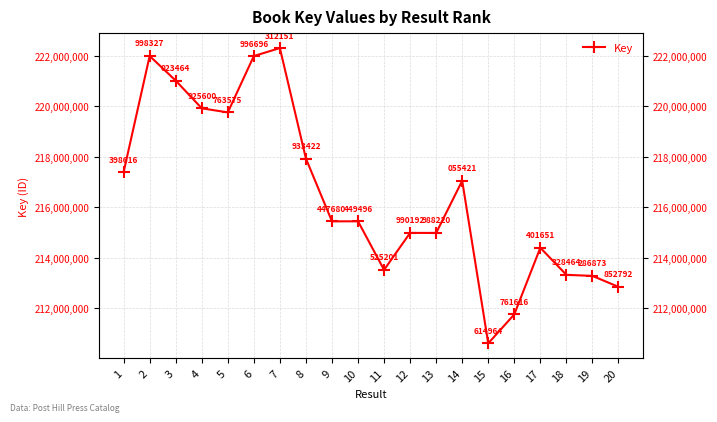

What is the smallest value displayed?

210614964